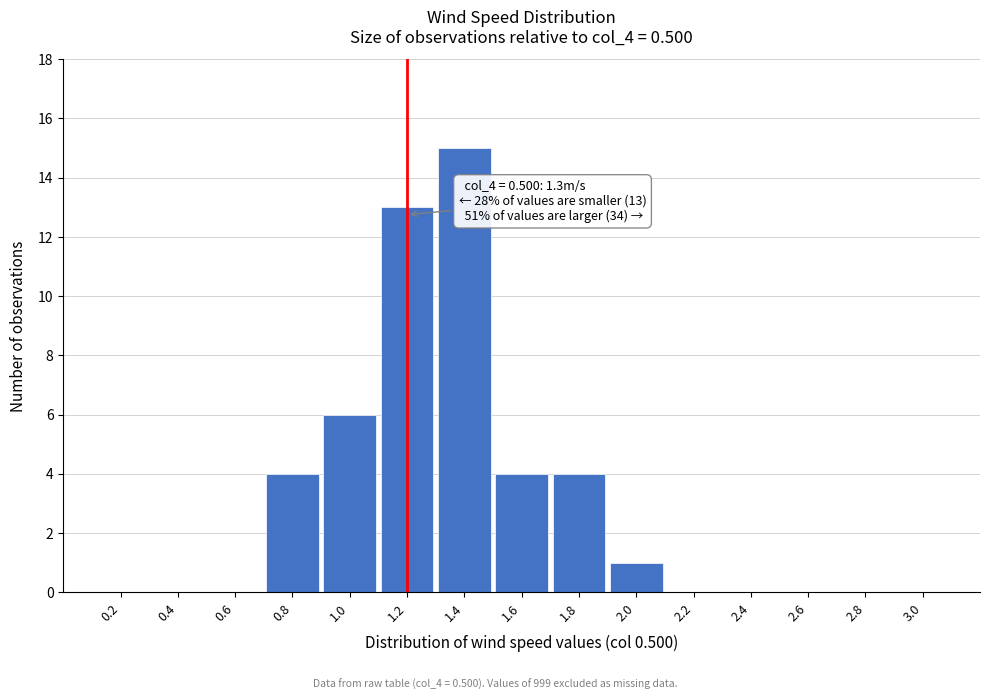

Reading right to left, list all the values displayed in this chart.

3.0=0	2.8=0	2.6=0	2.4=0	2.2=0	2.0=1	1.8=4	1.6=4	1.4=15	1.2=13	1.0=6	0.8=4	0.6=0	0.4=0	0.2=0